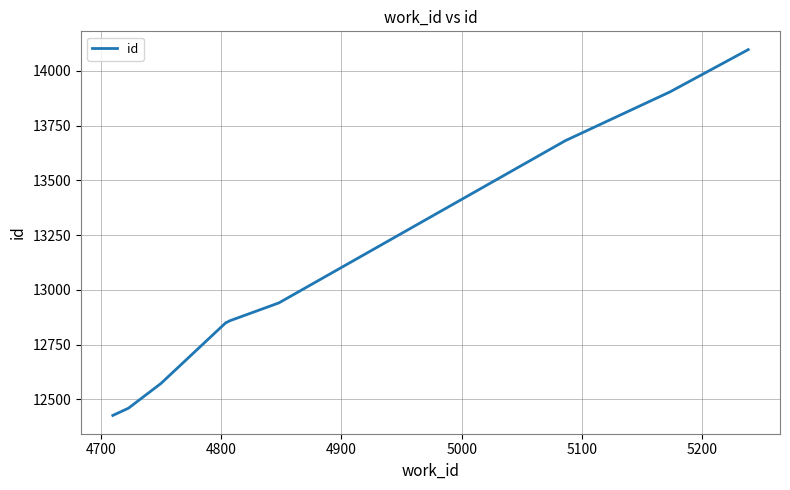

What is the difference between the maximum and minimum values?

1671